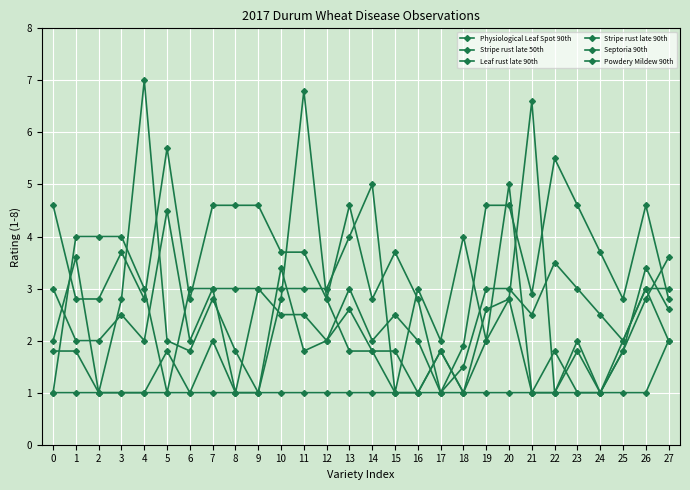

What is the minimum value for Stripe rust late 50th?

1.0